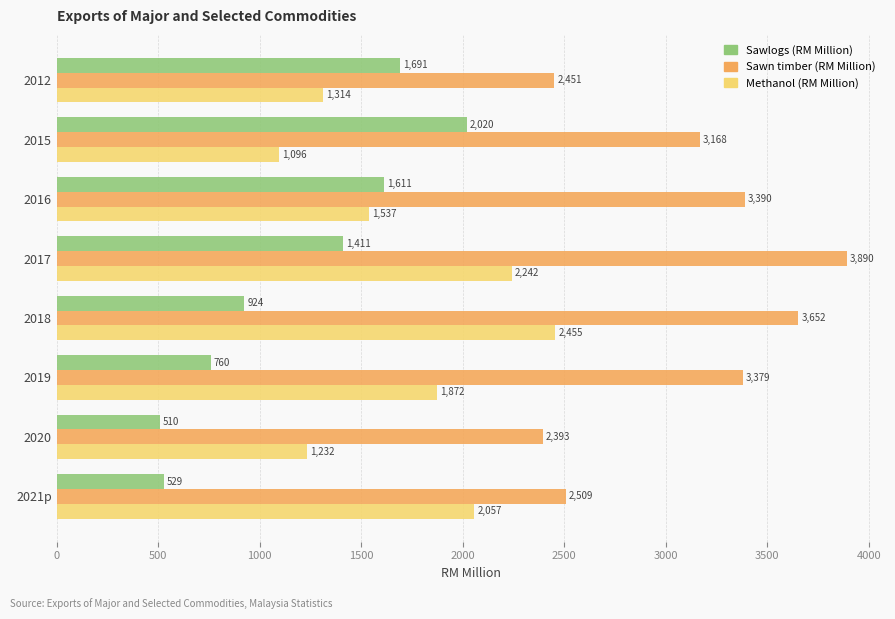

Which series changed the most between 2012 and 2017?

Sawn timber (RM Million)